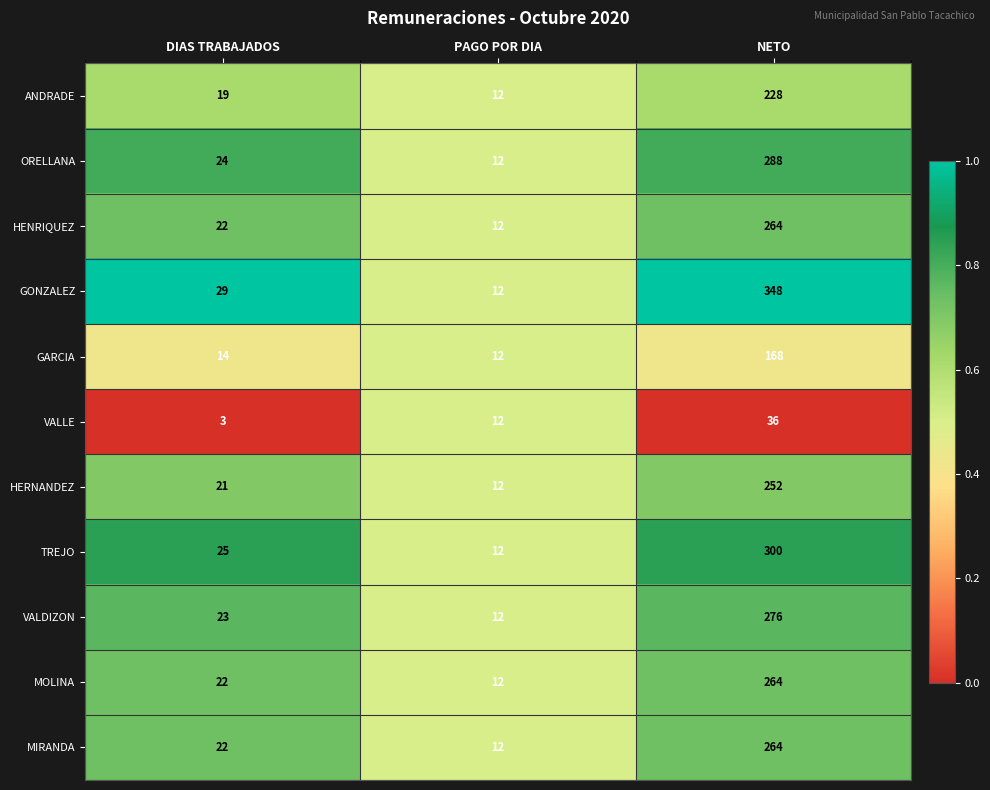

Where is VALLE nearest to the value 19?

PAGO POR DIA